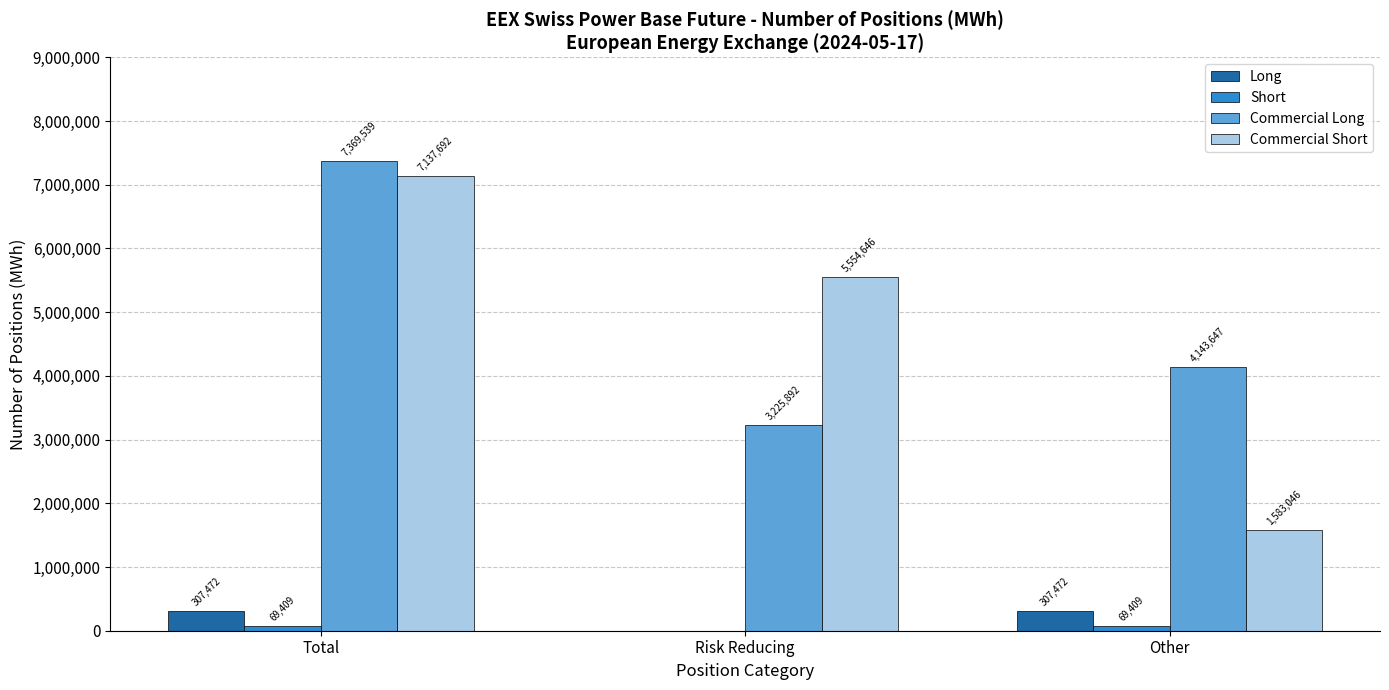

Is it true that Long equals 307472 at Total?

True